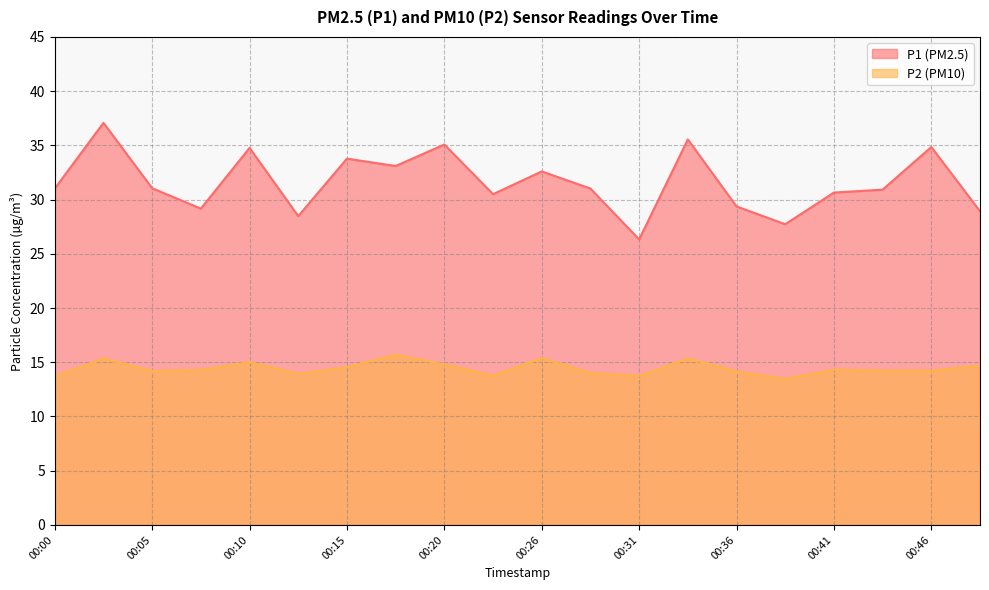

Where is the first local minimum for P1?

00:08